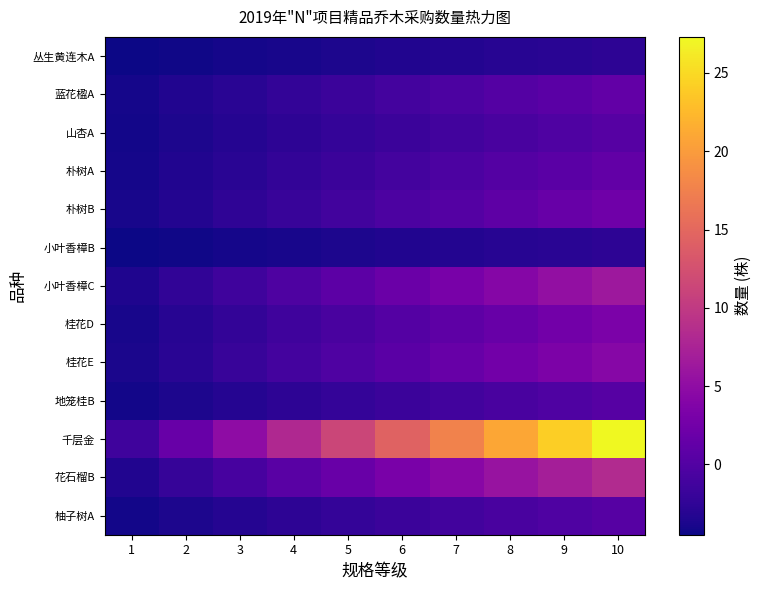

Reading right to left, transcribe all the data shown in this chart.

丛生黄连木A: 10=-2.7	9=-2.9	8=-3.1	7=-3.3	6=-3.5	5=-3.7	4=-3.9	3=-4.1	2=-4.3	1=-4.5
蓝花楹A: 10=1.3	9=0.7	8=0.1	7=-0.5	6=-1.1	5=-1.7	4=-2.3	3=-2.9	2=-3.5	1=-4.1
山杏A: 10=0.3	9=-0.2	8=-0.7	7=-1.2	6=-1.7	5=-2.2	4=-2.7	3=-3.2	2=-3.7	1=-4.2
朴树A: 10=1.3	9=0.7	8=0.1	7=-0.5	6=-1.1	5=-1.7	4=-2.3	3=-2.9	2=-3.5	1=-4.1
朴树B: 10=2.3	9=1.6	8=0.9	7=0.2	6=-0.5	5=-1.2	4=-1.9	3=-2.6	2=-3.3	1=-4.0
小叶香樟B: 10=-2.7	9=-2.9	8=-3.1	7=-3.3	6=-3.5	5=-3.7	4=-3.9	3=-4.1	2=-4.3	1=-4.5
小叶香樟C: 10=6.3	9=5.2	8=4.1	7=3.0	6=1.9	5=0.8	4=-0.3	3=-1.4	2=-2.5	1=-3.6
桂花D: 10=3.3	9=2.5	8=1.7	7=0.9	6=0.1	5=-0.7	4=-1.5	3=-2.3	2=-3.1	1=-3.9
桂花E: 10=4.3	9=3.4	8=2.5	7=1.6	6=0.7	5=-0.2	4=-1.1	3=-2.0	2=-2.9	1=-3.8
地笼桂B: 10=0.3	9=-0.2	8=-0.7	7=-1.2	6=-1.7	5=-2.2	4=-2.7	3=-3.2	2=-3.7	1=-4.2
千层金: 10=27.3	9=24.1	8=20.9	7=17.7	6=14.5	5=11.3	4=8.1	3=4.9	2=1.7	1=-1.5
花石榴B: 10=8.3	9=7.0	8=5.7	7=4.4	6=3.1	5=1.8	4=0.5	3=-0.8	2=-2.1	1=-3.4
柚子树A: 10=0.3	9=-0.2	8=-0.7	7=-1.2	6=-1.7	5=-2.2	4=-2.7	3=-3.2	2=-3.7	1=-4.2